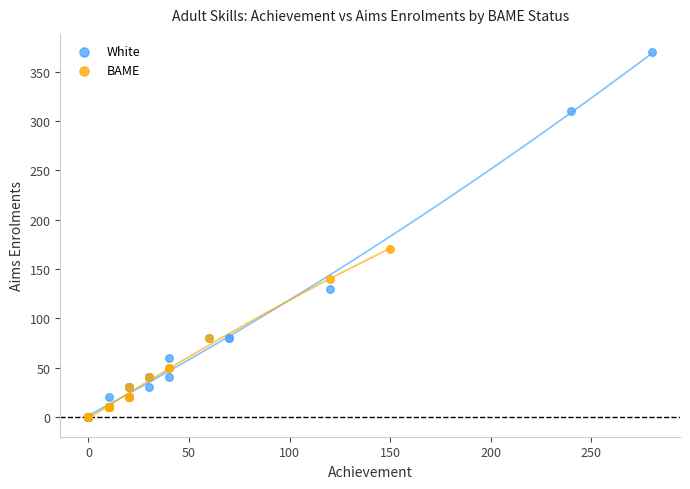

Which series has the largest Y range (max minus min)?

White